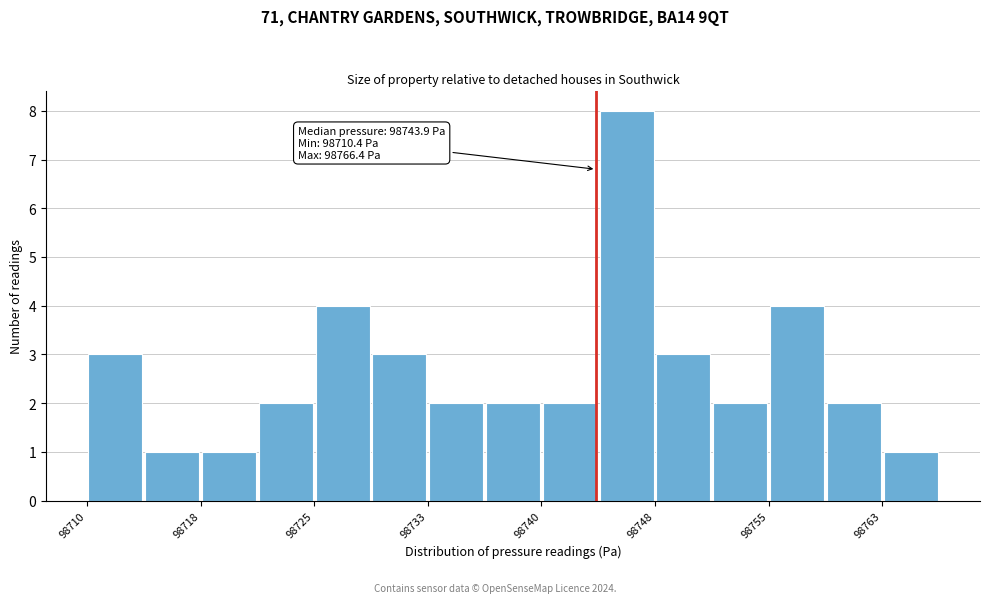

Read against the x-axis, roughly where is the centre of the tallest bar?

98746